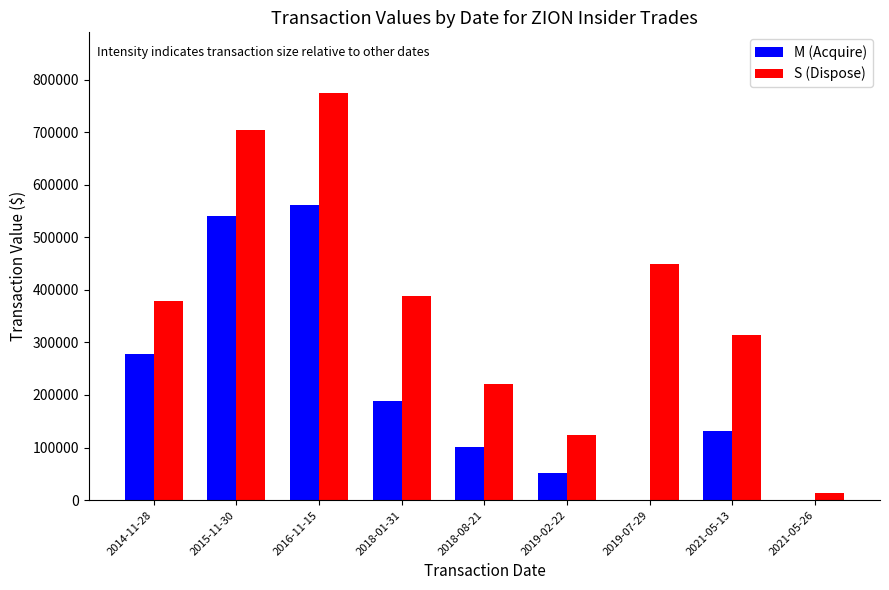

How many categories are shown in the chart?

9